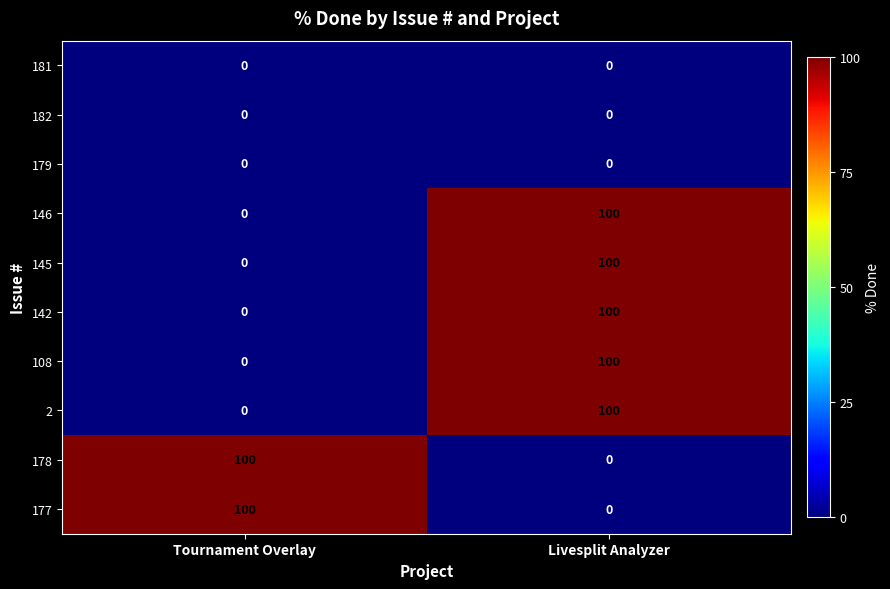

What is the total value across all series at Tournament Overlay?

200